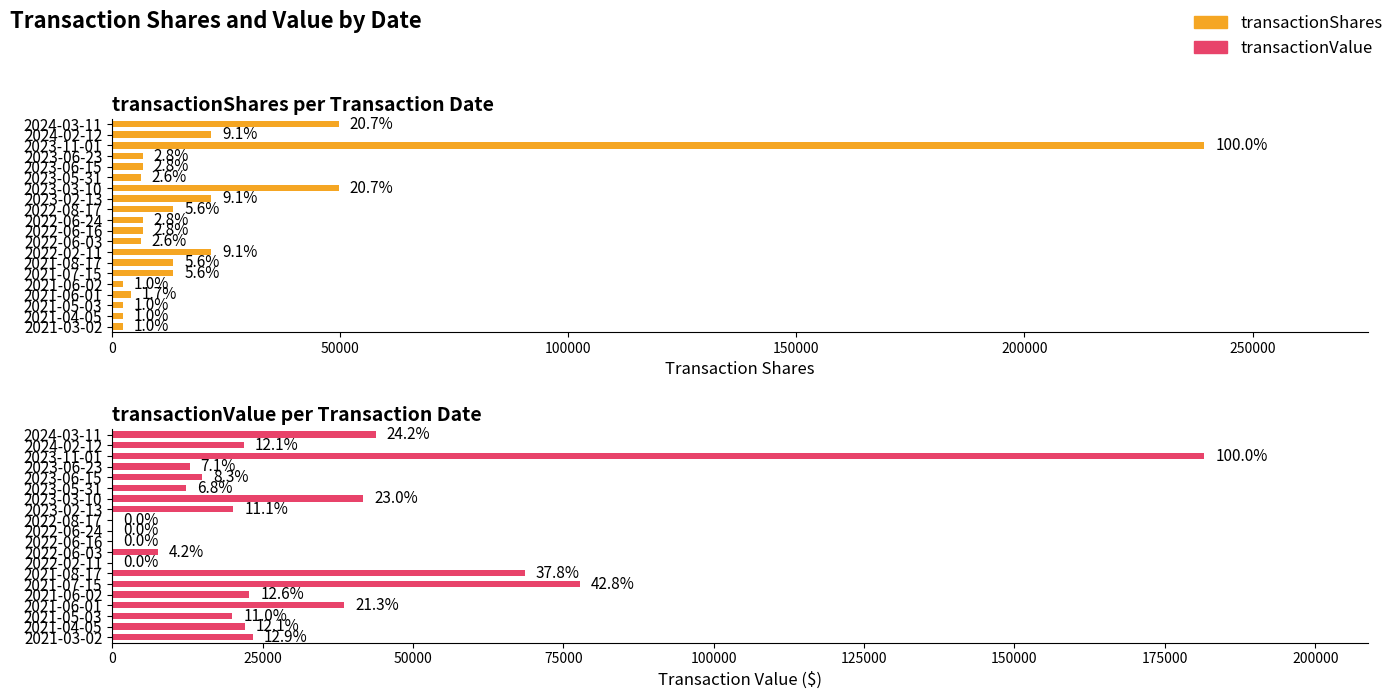

What are all the series names shown in the legend?

transactionShares, transactionValue